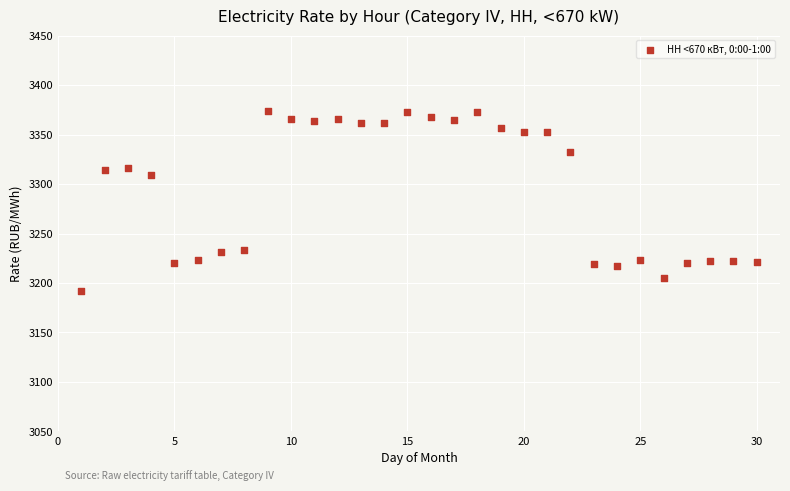

What is the range of X values (max minus min)?

29.0